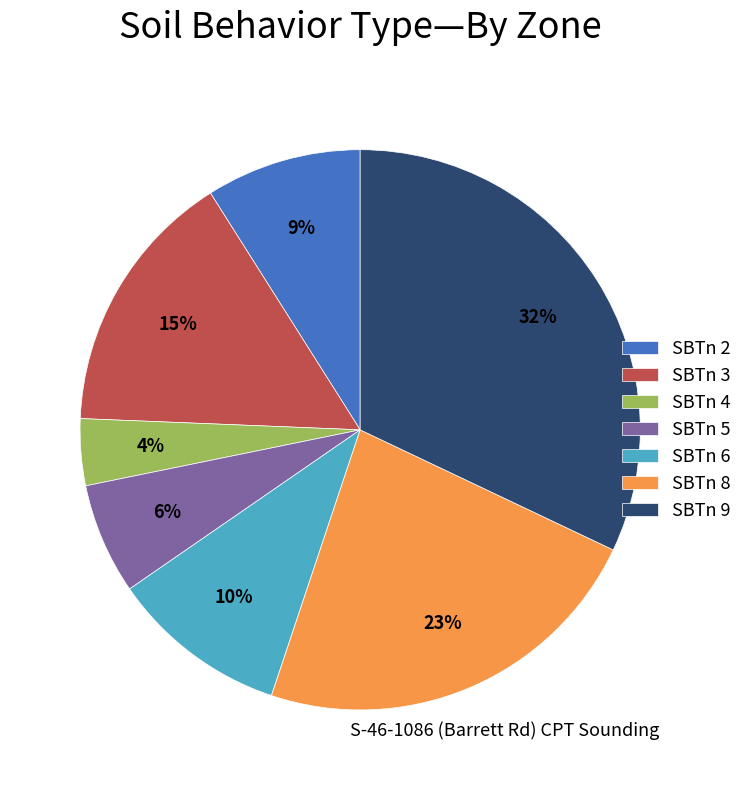

Is the sum of SBTn 5 and SBTn 4 greater than half?

No